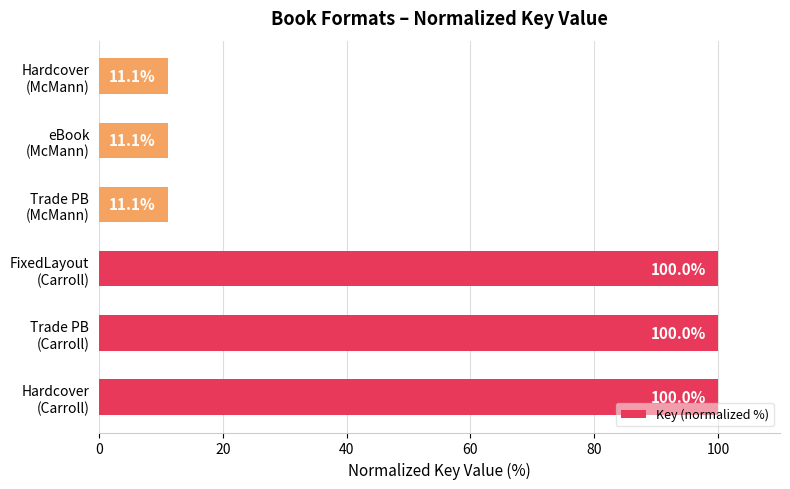

Count the number of categories in the chart.

6